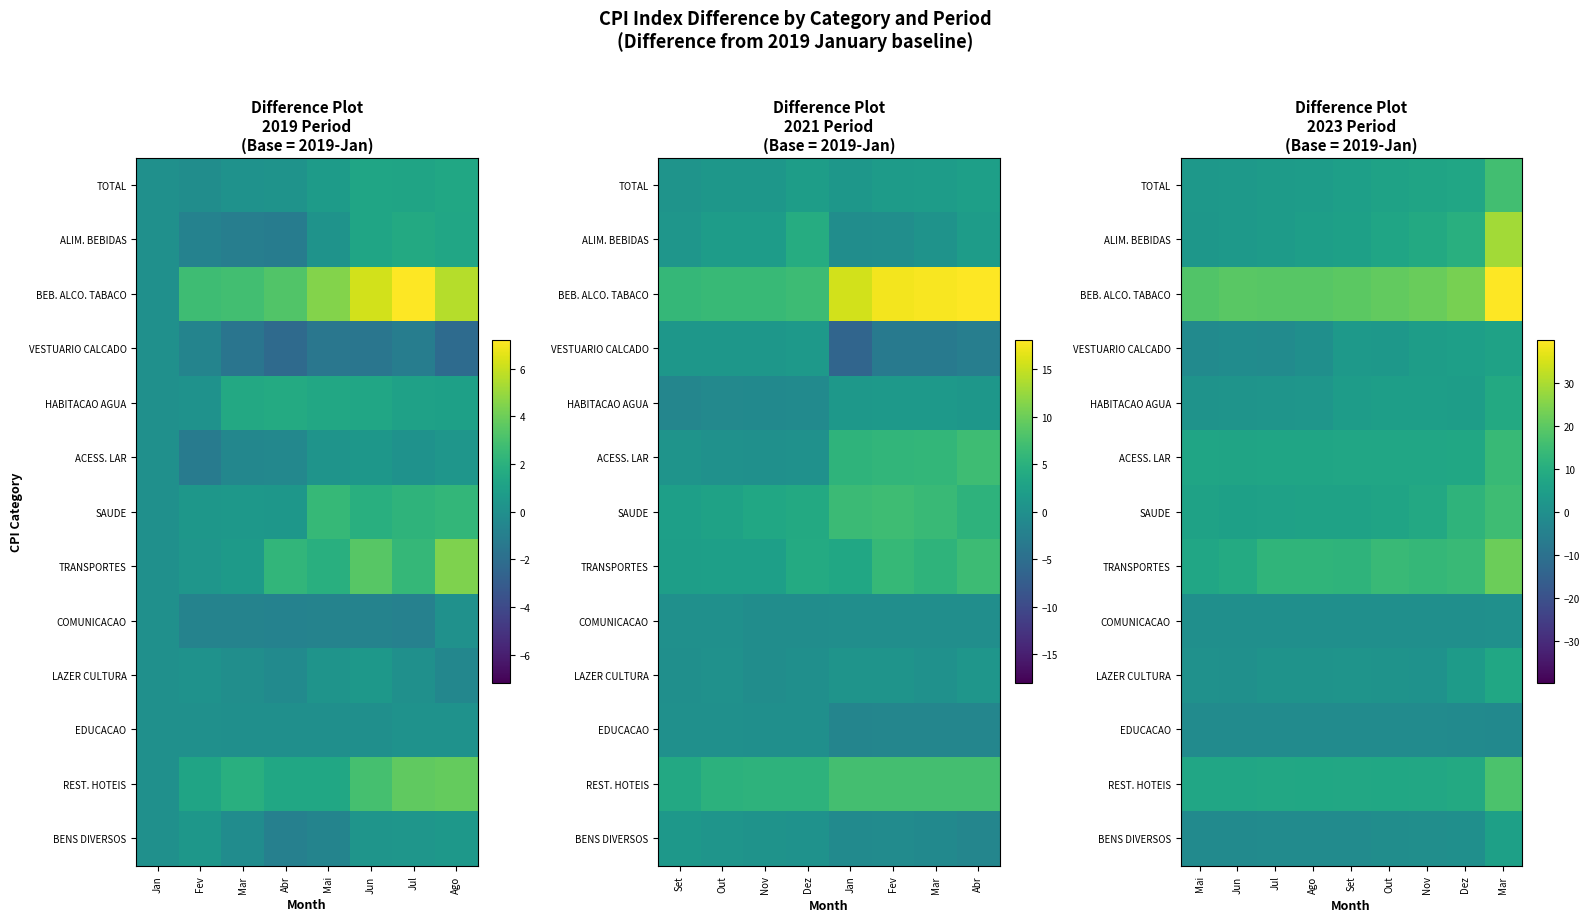

What is the greatest value displayed?

39.9